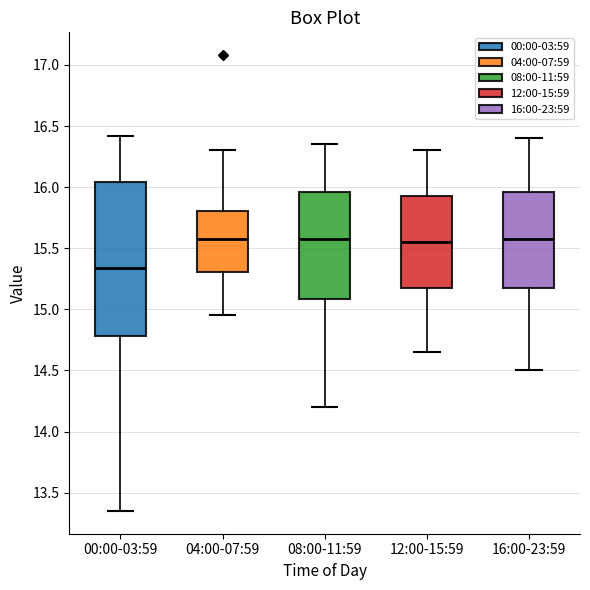

Reading left to right, read every box against the y-axis: the position of its median line, the range the box covers, and the ends of its whiskers. The values are not printed on the chart, so give them approximately, as read against the axis.

00:00-03:59: median 15.35, box 14.80 to 16.05, whiskers 13.35 to 16.40
04:00-07:59: median 15.60, box 15.30 to 15.80, whiskers 14.95 to 16.30
08:00-11:59: median 15.60, box 15.10 to 15.95, whiskers 14.20 to 16.35
12:00-15:59: median 15.55, box 15.20 to 15.95, whiskers 14.65 to 16.30
16:00-23:59: median 15.60, box 15.20 to 15.95, whiskers 14.50 to 16.40